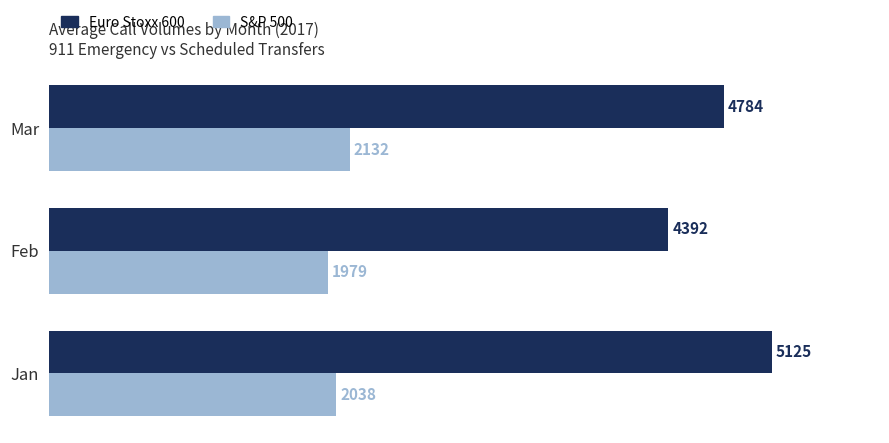

What is the greatest value displayed?

5125